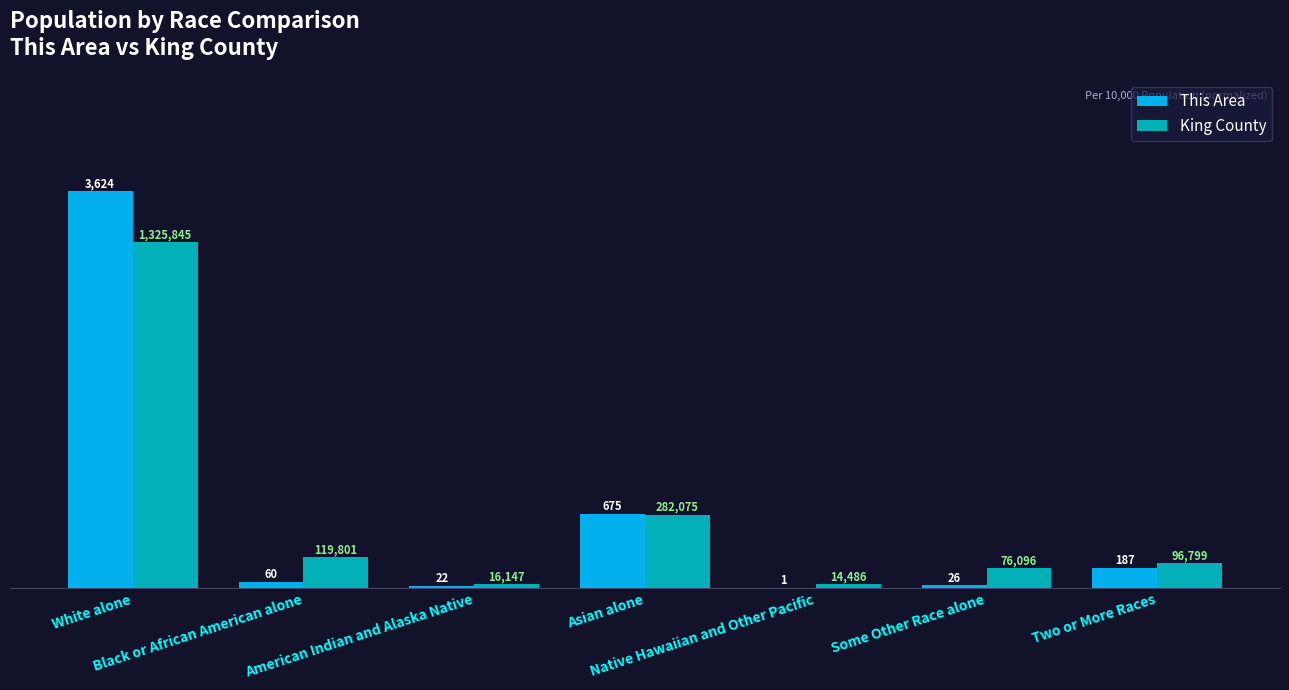

The King County series shows 864.5 at Two or More Races. True or false?

False